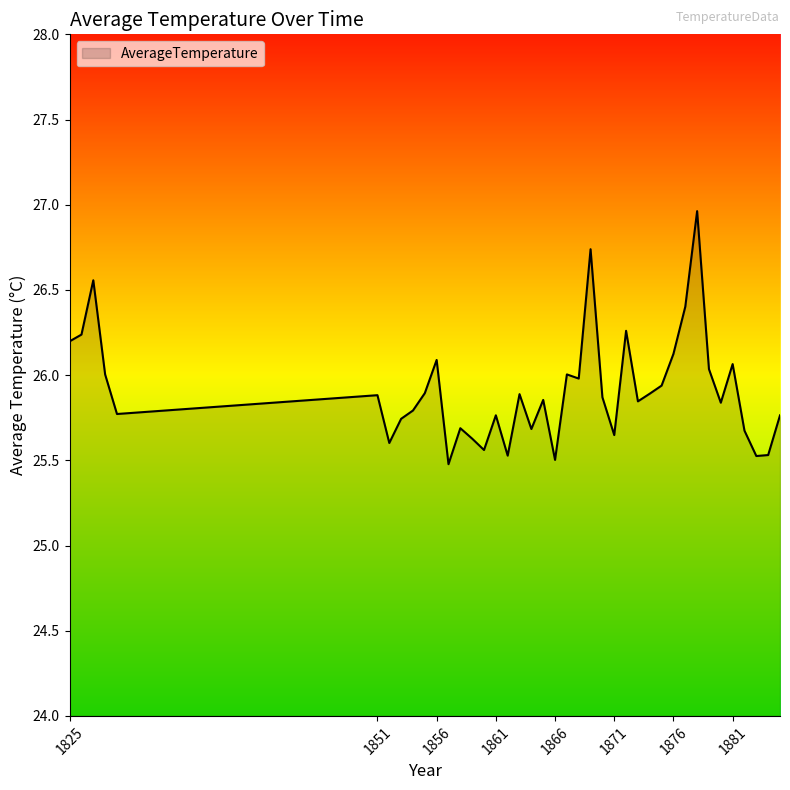

What is the maximum value shown in the chart?

27.0